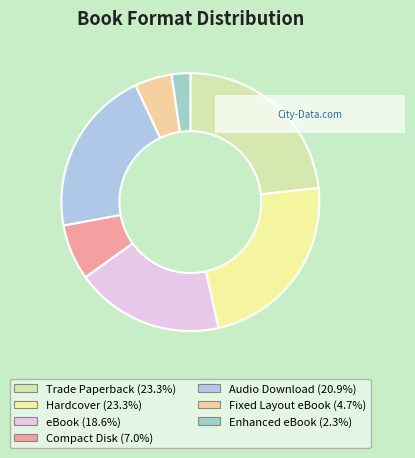

What is the total percentage of Trade Paperback and Hardcover?

46.5%